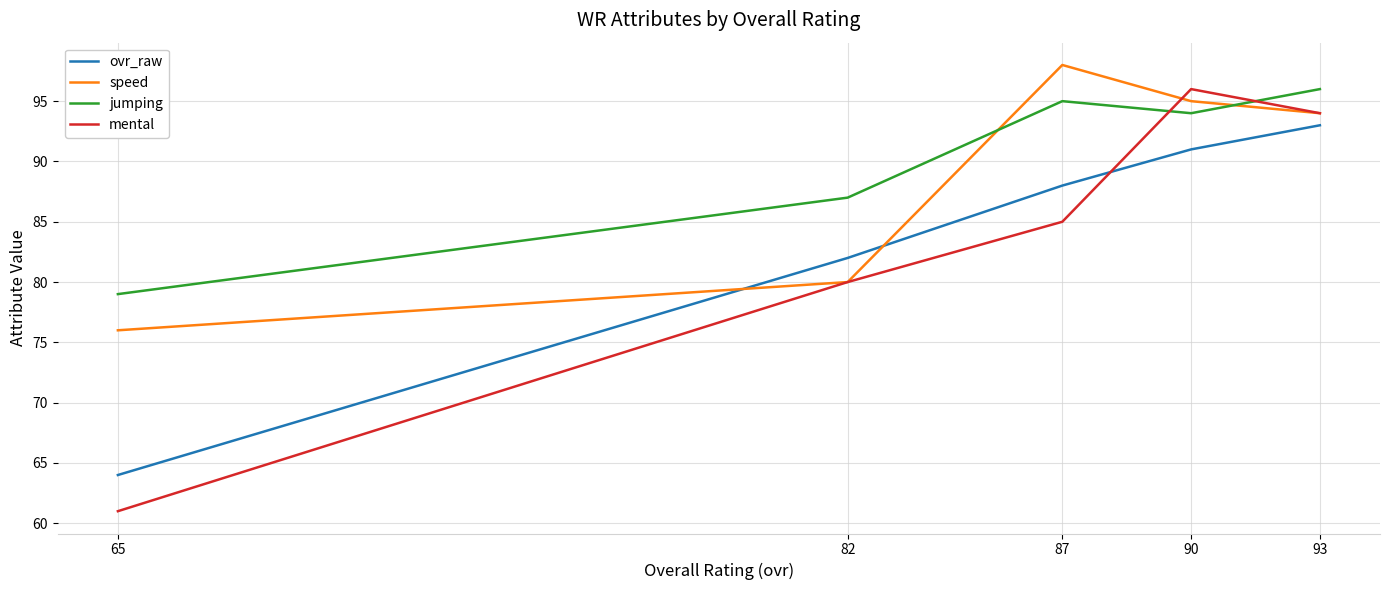

Reading right to left, transcribe all the data shown in this chart.

ovr_raw: 65=64	82=82	87=88	90=91	93=93
speed: 65=76	82=80	87=98	90=95	93=94
jumping: 65=79	82=87	87=95	90=94	93=96
mental: 65=61	82=80	87=85	90=96	93=94